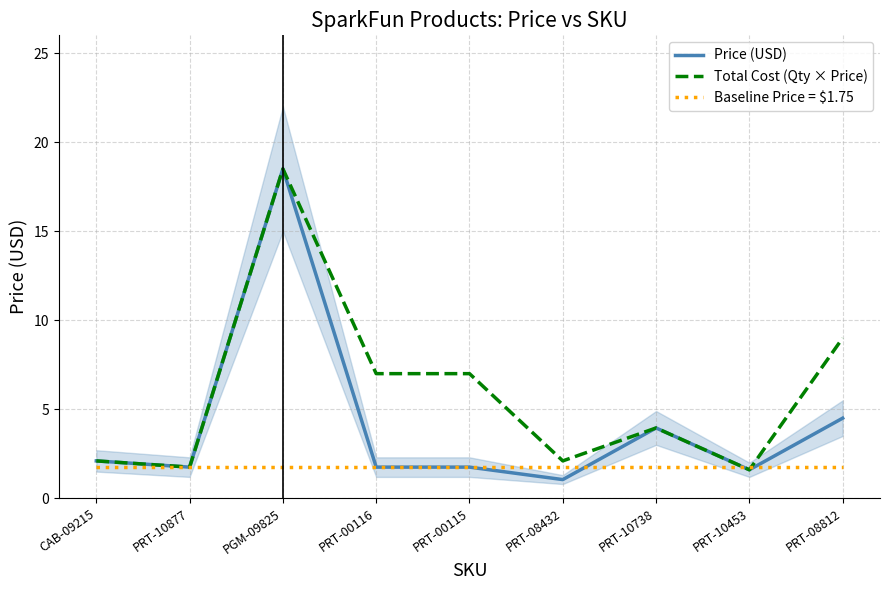

In Price (USD), how many points are lower than both neighbors (excluding endpoints)?

3